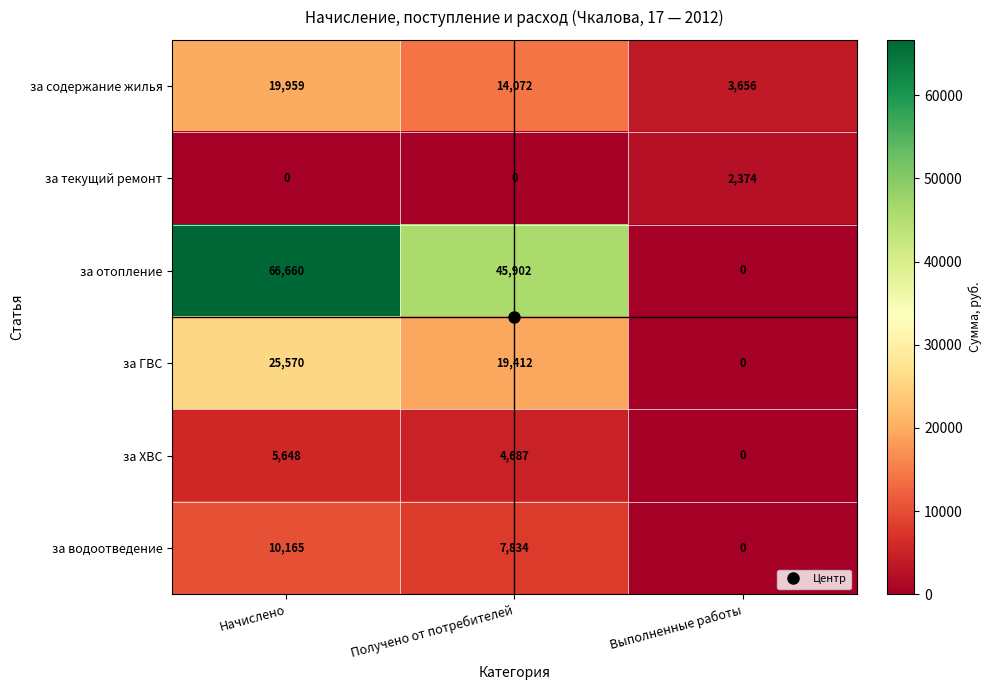

Which series has the largest range (max minus min)?

за отопление